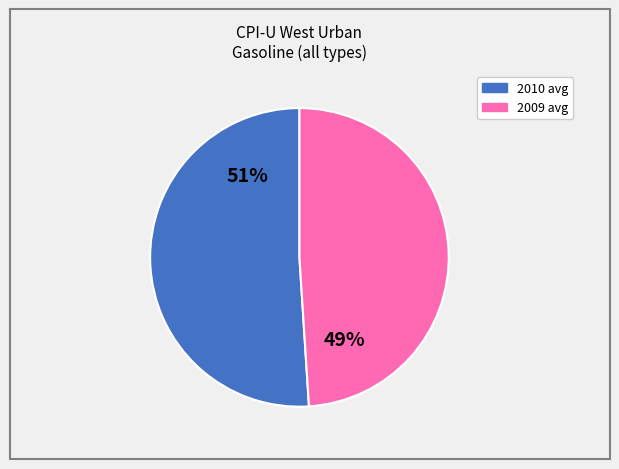

Is there any slice that represents more than half of the pie?

Yes